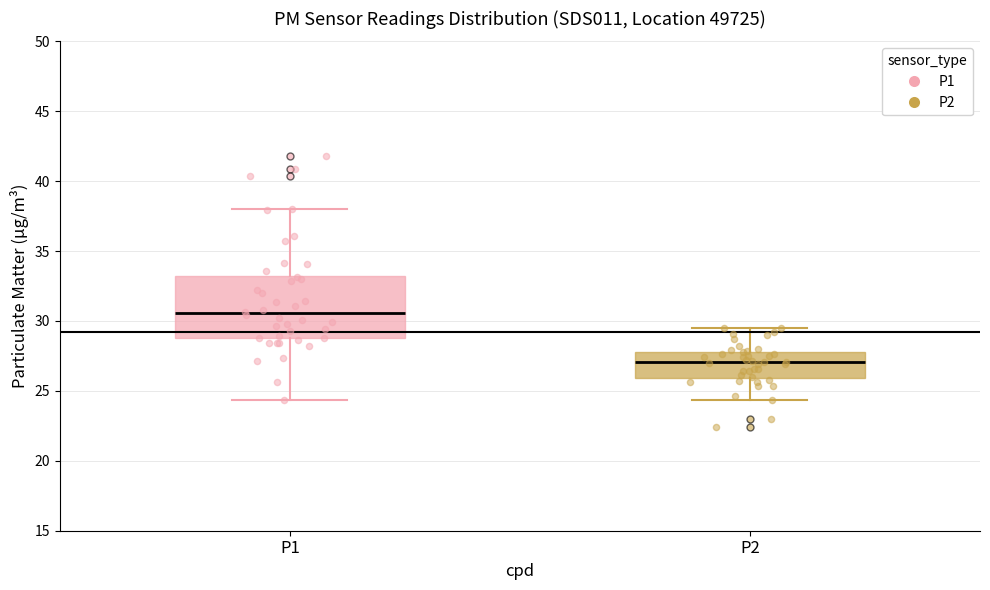

Reading left to right, transcribe this box plot: for each box, give where its median line is, the range the box spans, and where its two whiskers end, as read against the y-axis. The values are not printed on the chart, so give them approximately, as read against the axis.

P1: median 30.5, box 29.0 to 33.5, whiskers 24.5 to 38.0
P2: median 27.0, box 26.0 to 28.0, whiskers 24.5 to 29.5